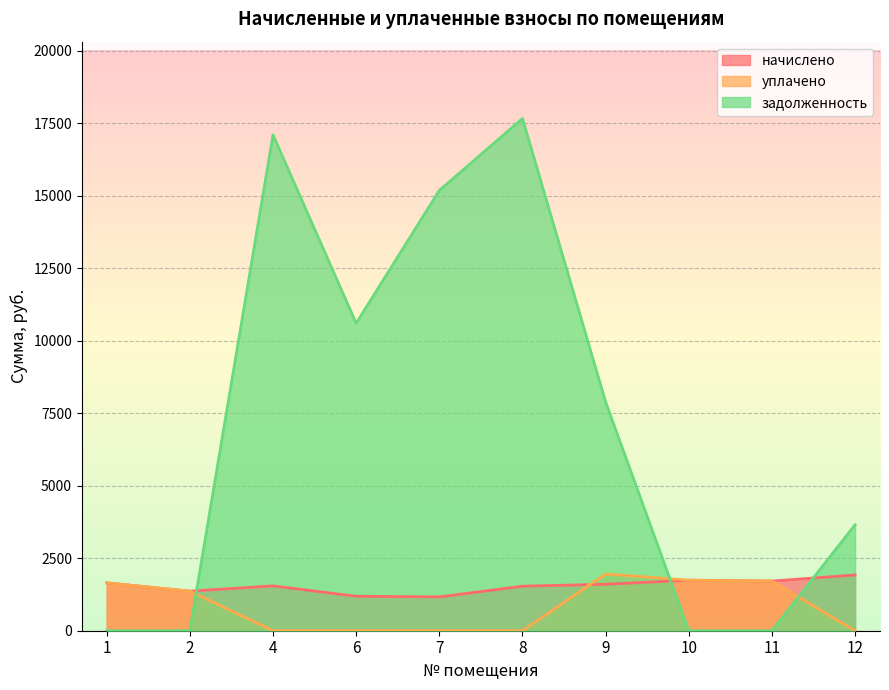

What is the difference between the начислено values at 2 and 12?

558.0